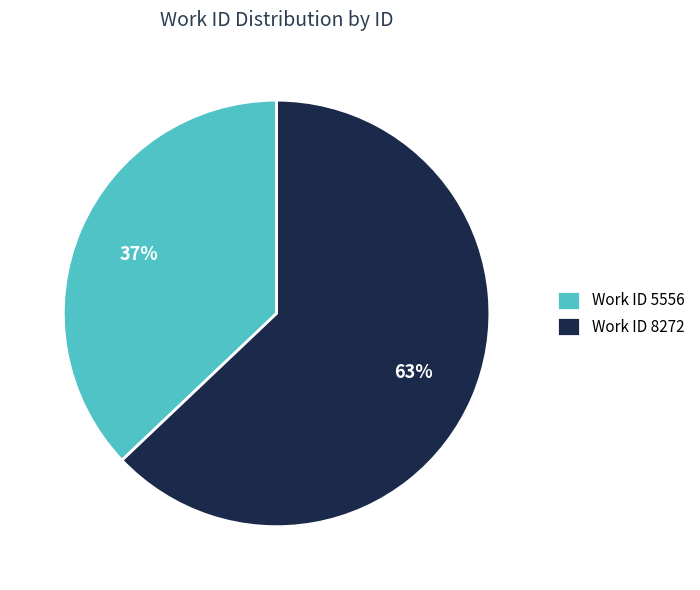

To the nearest percent, what is the average slice percentage?

50%